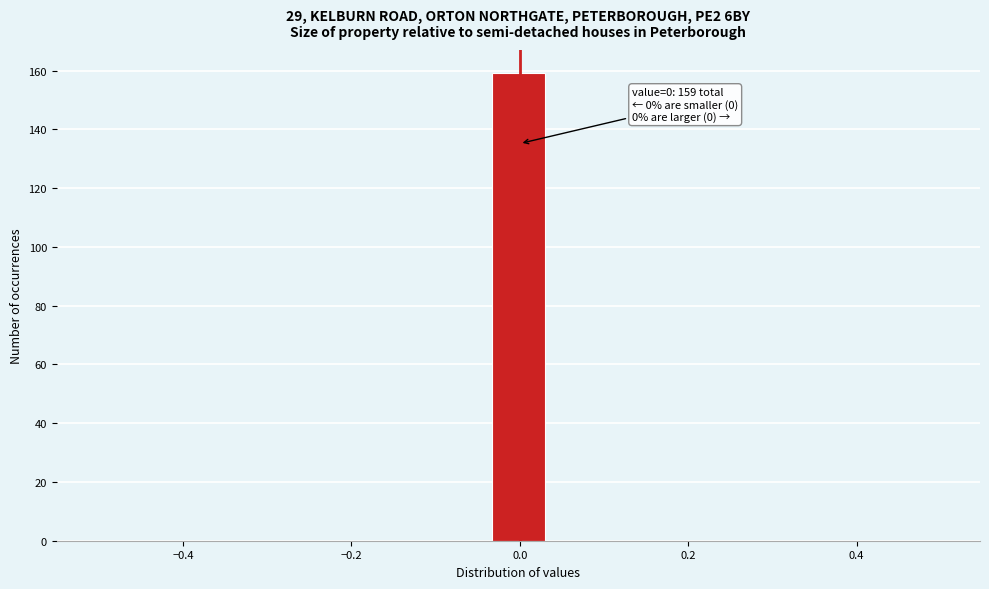

Read against the x-axis, roughly where is the centre of the tallest bar?

0.00